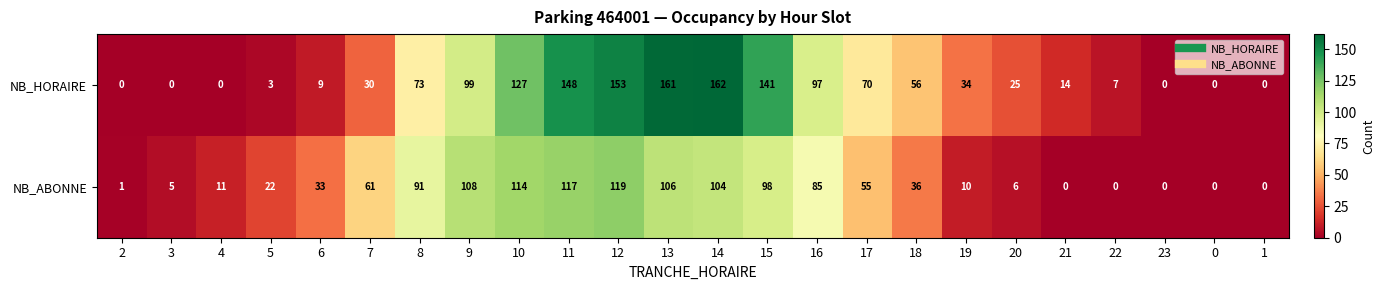

What is the spread (max minus min) of values at 13?

55